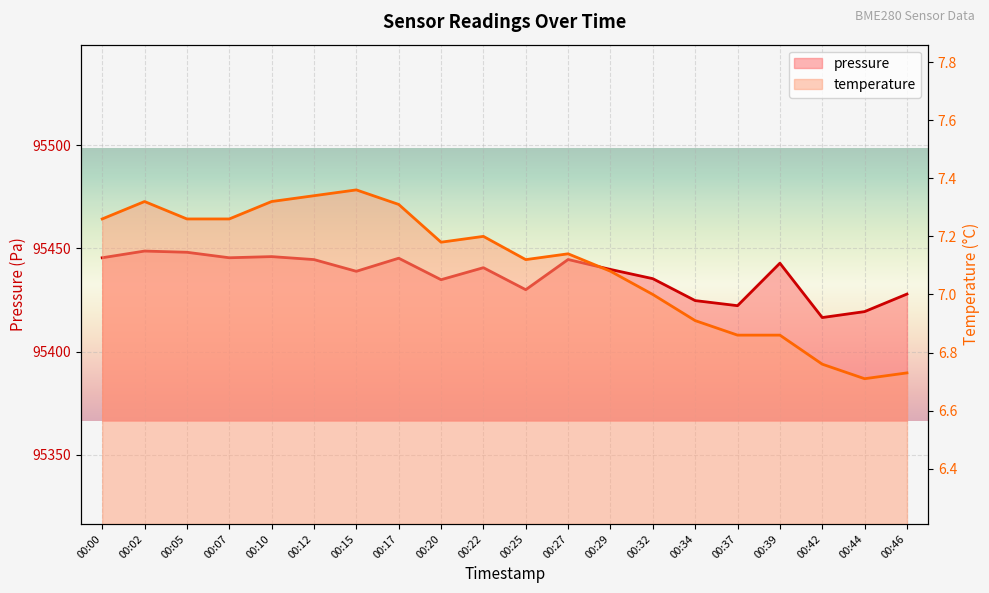

What are all the series names shown in the legend?

pressure, temperature